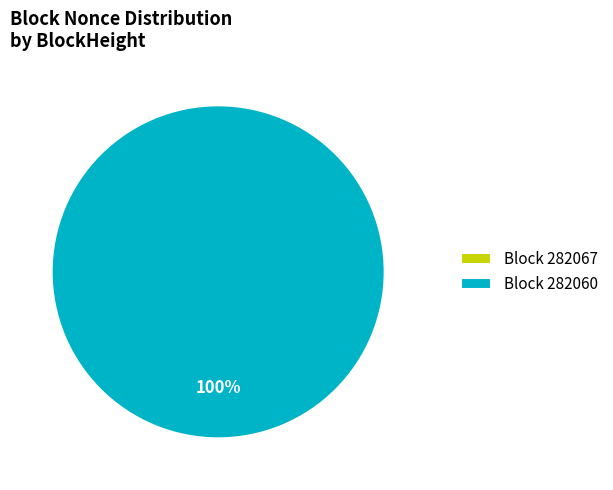

Is there a majority slice in this chart?

Yes